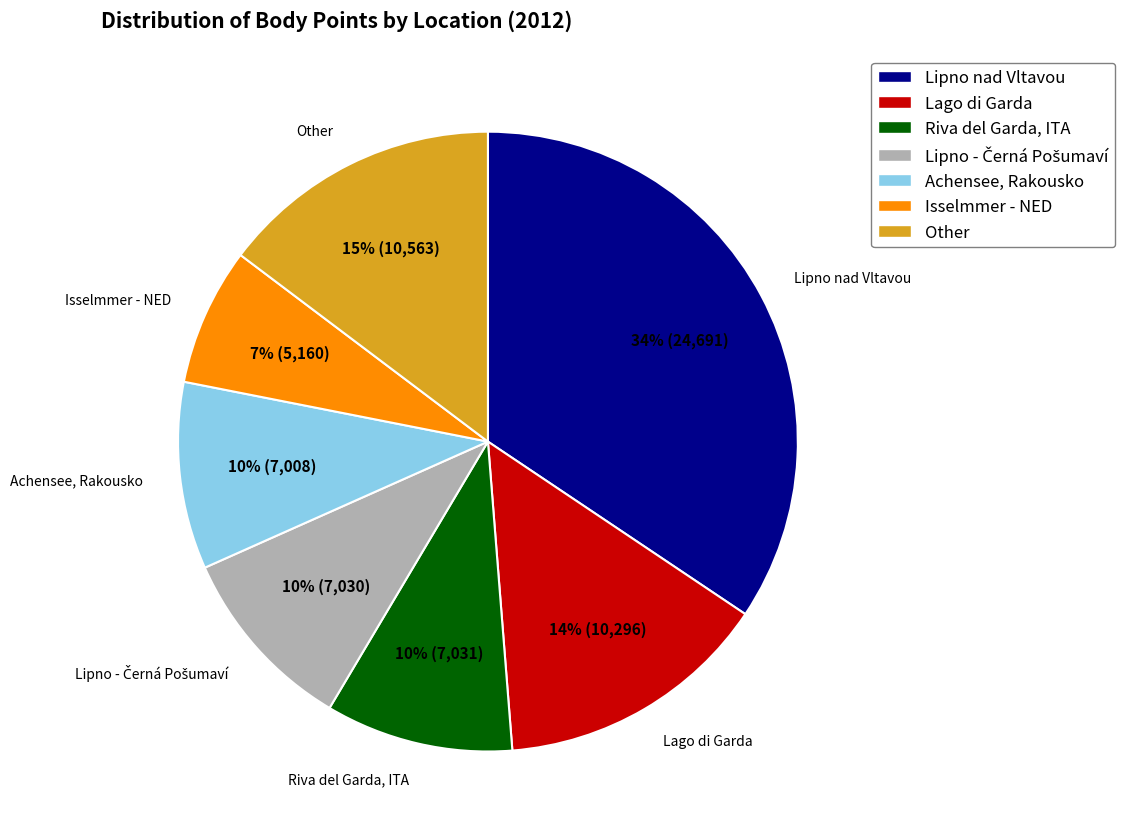

Is it true that Isselmmer - NED is 1% of the pie?

False